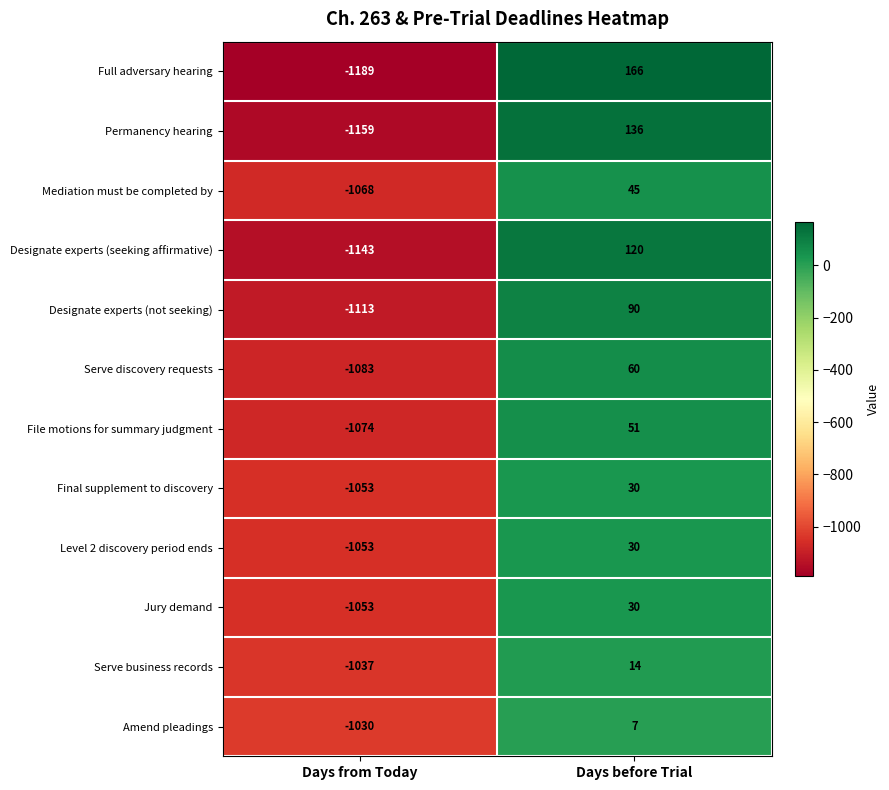

Reading left to right, extract all data points from this chart.

Full adversary hearing: Days from Today=-1189	Days before Trial=166
Permanency hearing: Days from Today=-1159	Days before Trial=136
Mediation must be completed by: Days from Today=-1068	Days before Trial=45
Designate experts (seeking affirmative): Days from Today=-1143	Days before Trial=120
Designate experts (not seeking): Days from Today=-1113	Days before Trial=90
Serve discovery requests: Days from Today=-1083	Days before Trial=60
File motions for summary judgment: Days from Today=-1074	Days before Trial=51
Final supplement to discovery: Days from Today=-1053	Days before Trial=30
Level 2 discovery period ends: Days from Today=-1053	Days before Trial=30
Jury demand: Days from Today=-1053	Days before Trial=30
Serve business records: Days from Today=-1037	Days before Trial=14
Amend pleadings: Days from Today=-1030	Days before Trial=7